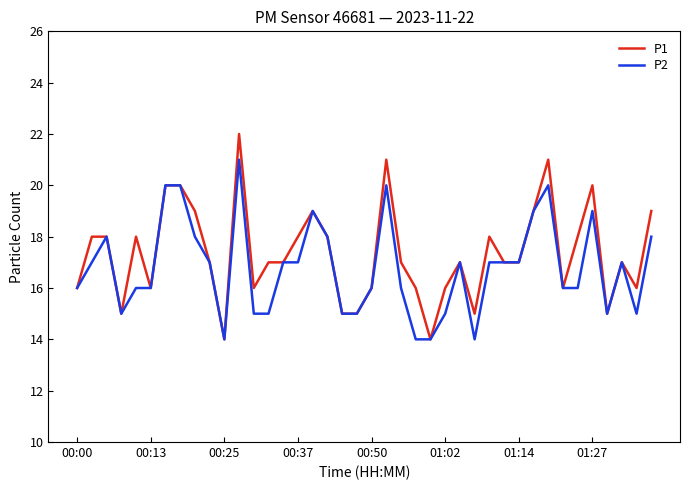

What is the highest value of the P2 series?

21